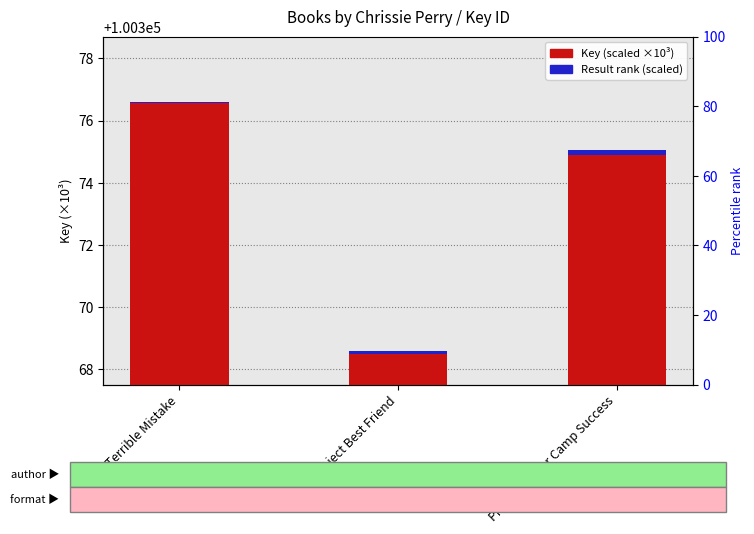

Rank the series by their maximum value, from highest to lowest.

Key (scaled), Result rank (scaled)